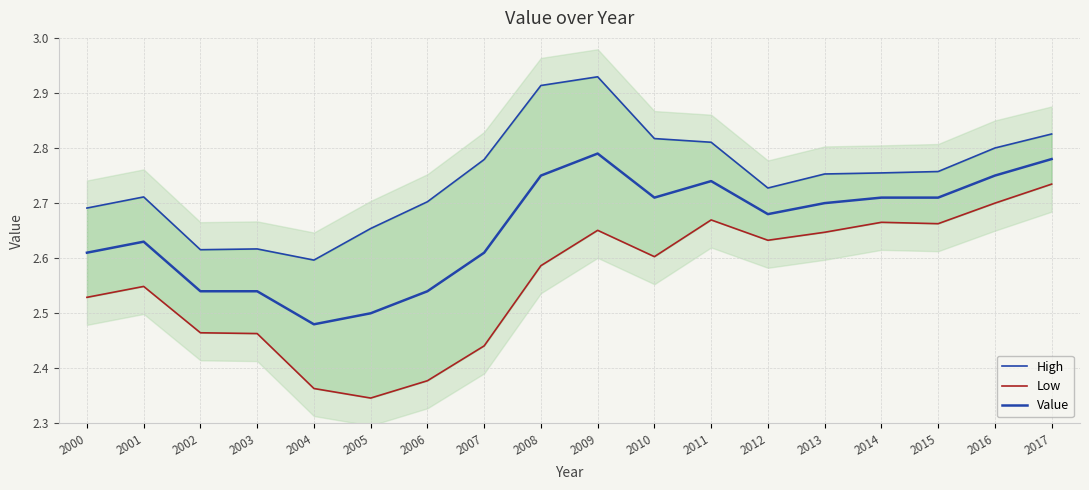

What are all the series names shown in the legend?

High, Low, Value